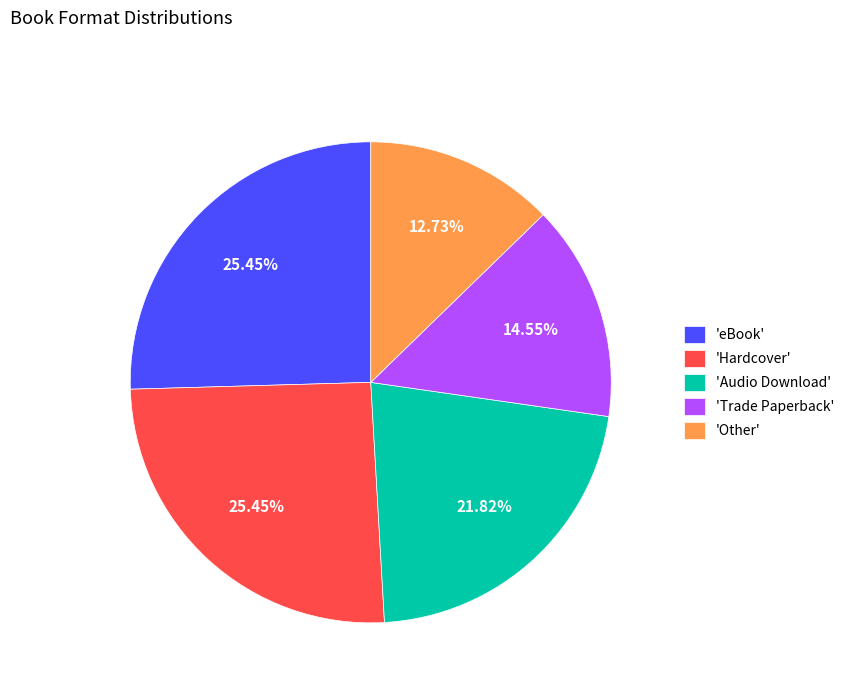

Does 'eBook' represent more than half of the total?

No